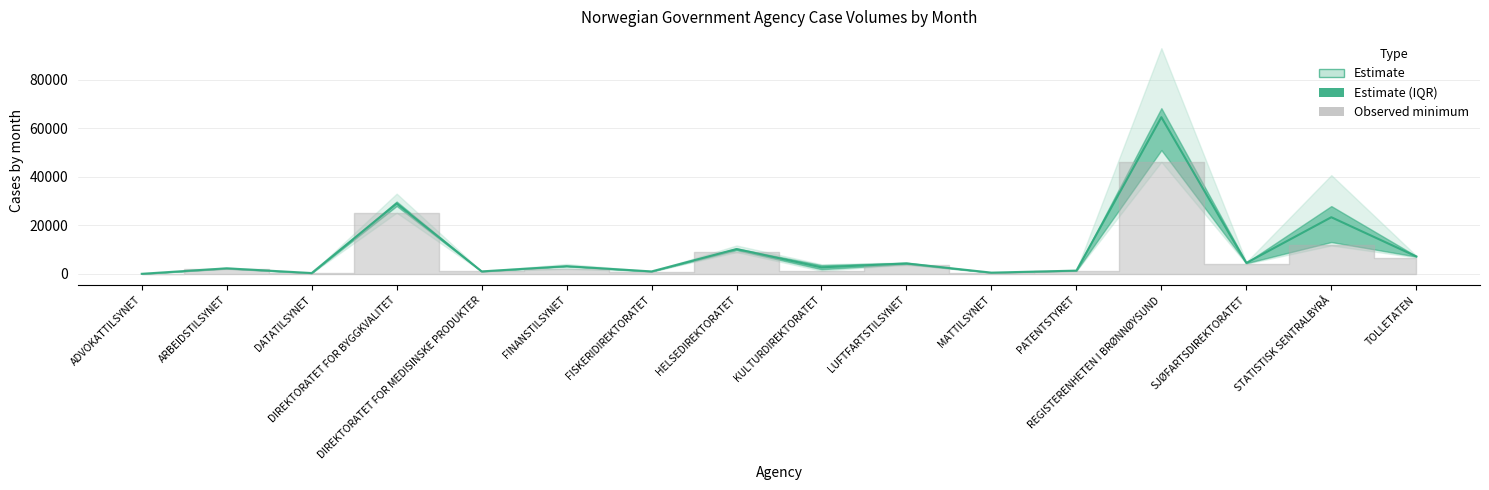

How many values exceed 3142?

8